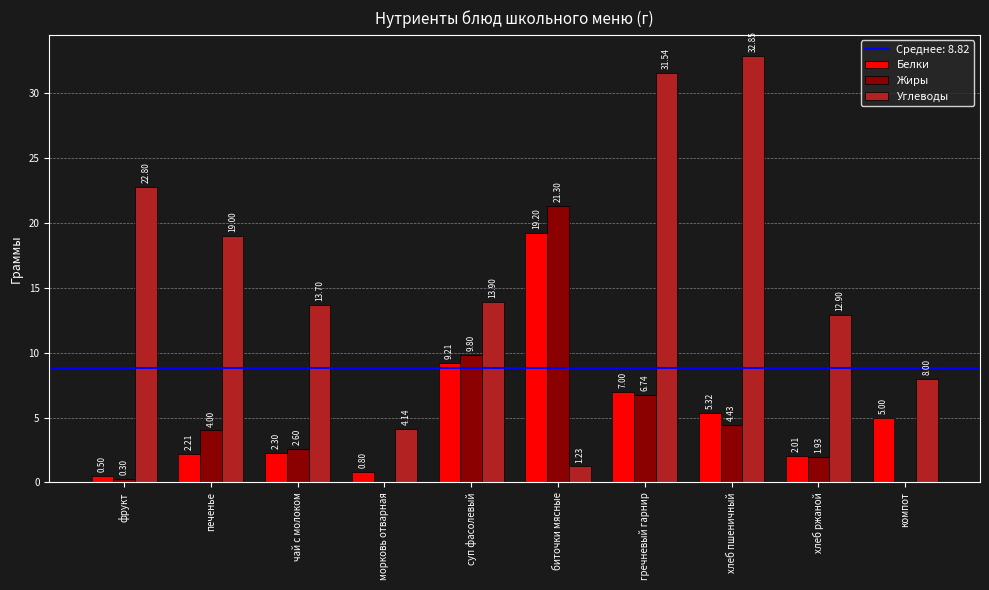

True or false: Углеводы has a value of 22.8 at фрукт.

True